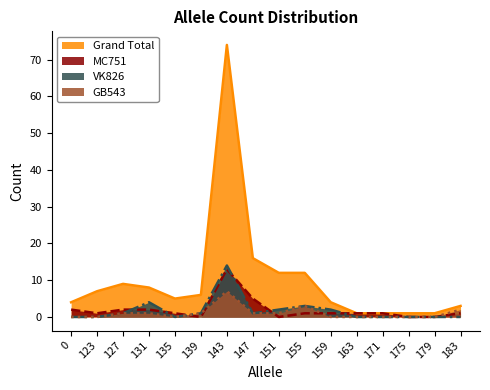

What is the maximum value for VK826?

14